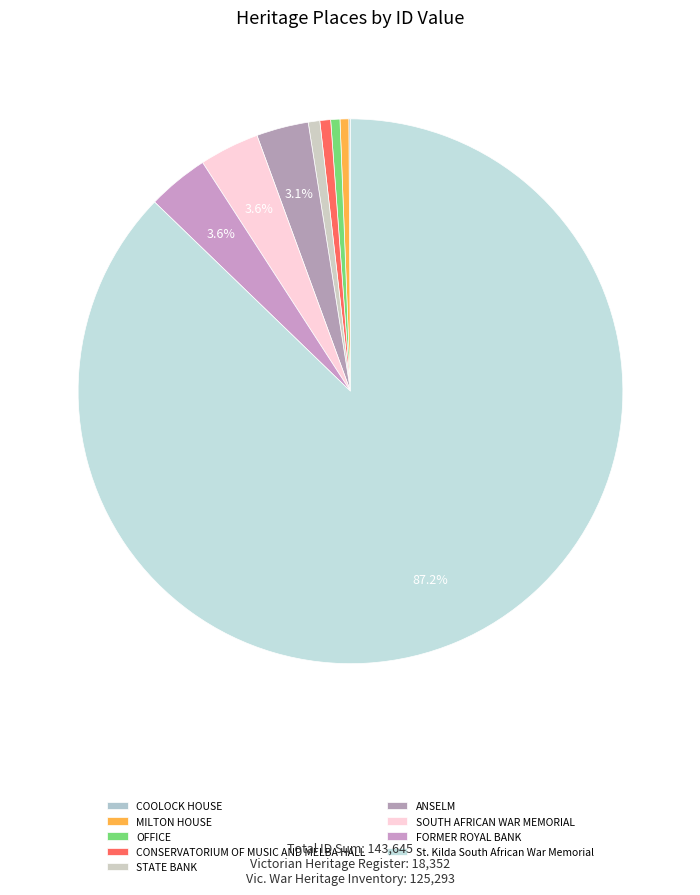

The St. Kilda South African War Memorial slice represents 98% of the pie. True or false?

False